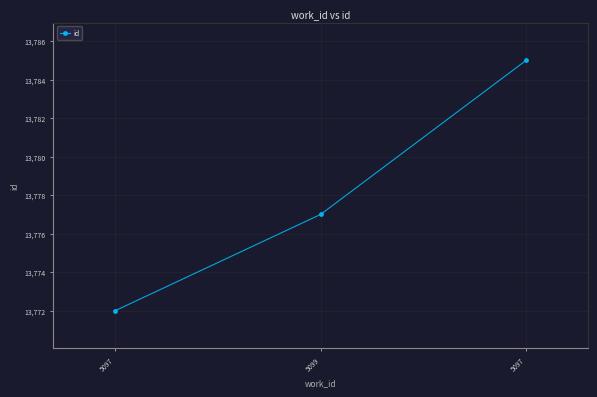

Reading left to right, extract all data points from this chart.

5097=13772	5099=13777	5097=13785